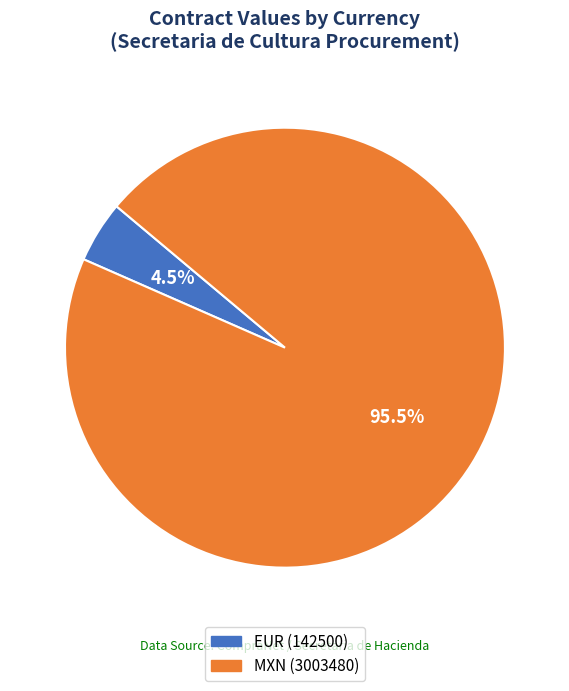

Which has a higher value, EUR (142500) or MXN (3003480)?

MXN (3003480)